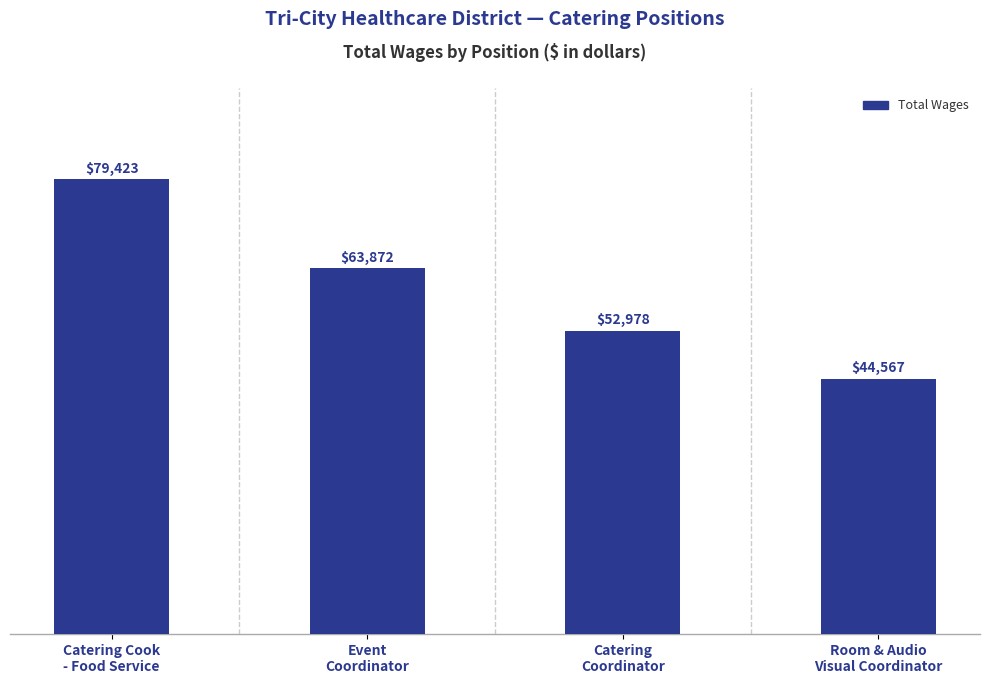

What is the change in value from Catering Cook
- Food Service to Room & Audio
Visual Coordinator?

-34856